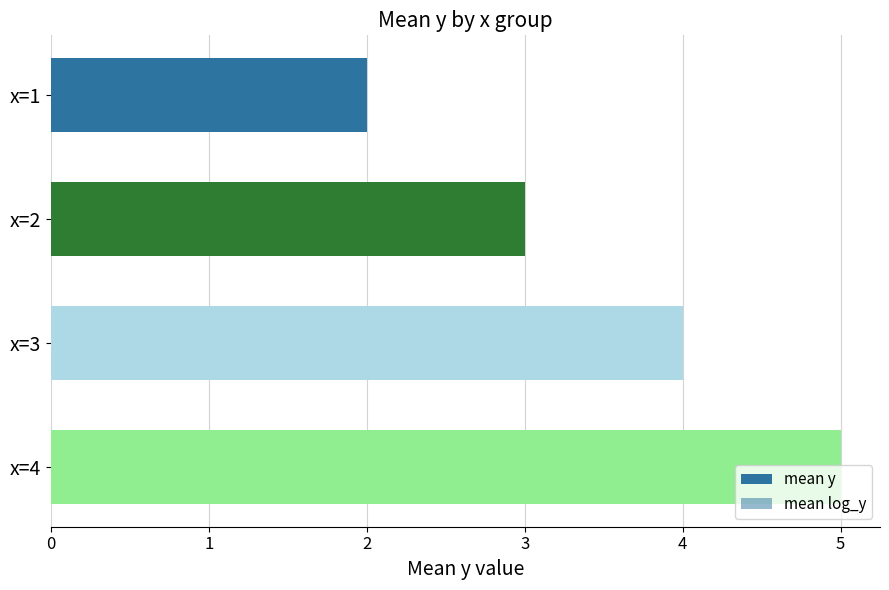

Does the chart contain stacked bars?

No